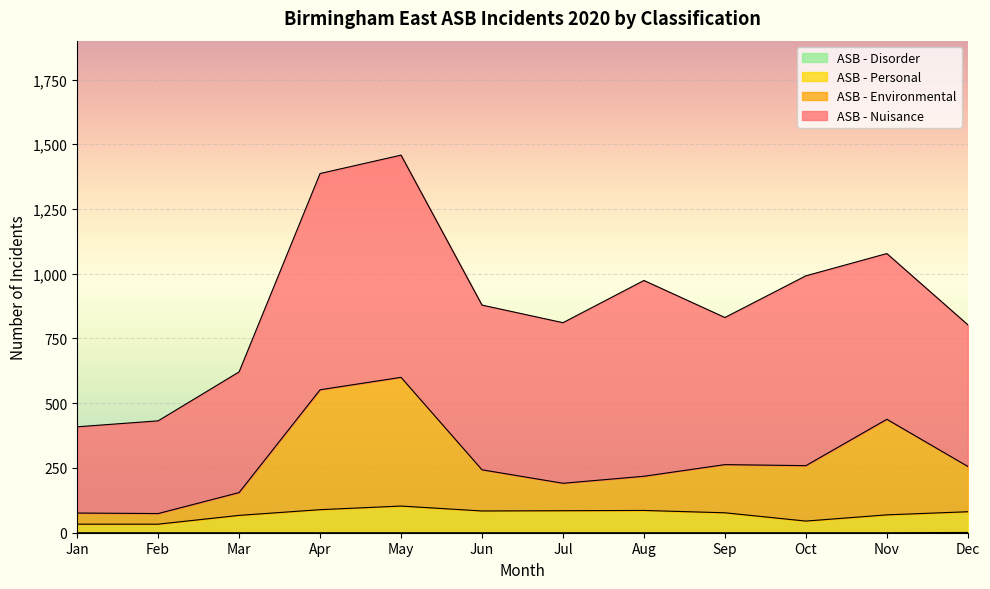

How many data points does each series have?

12